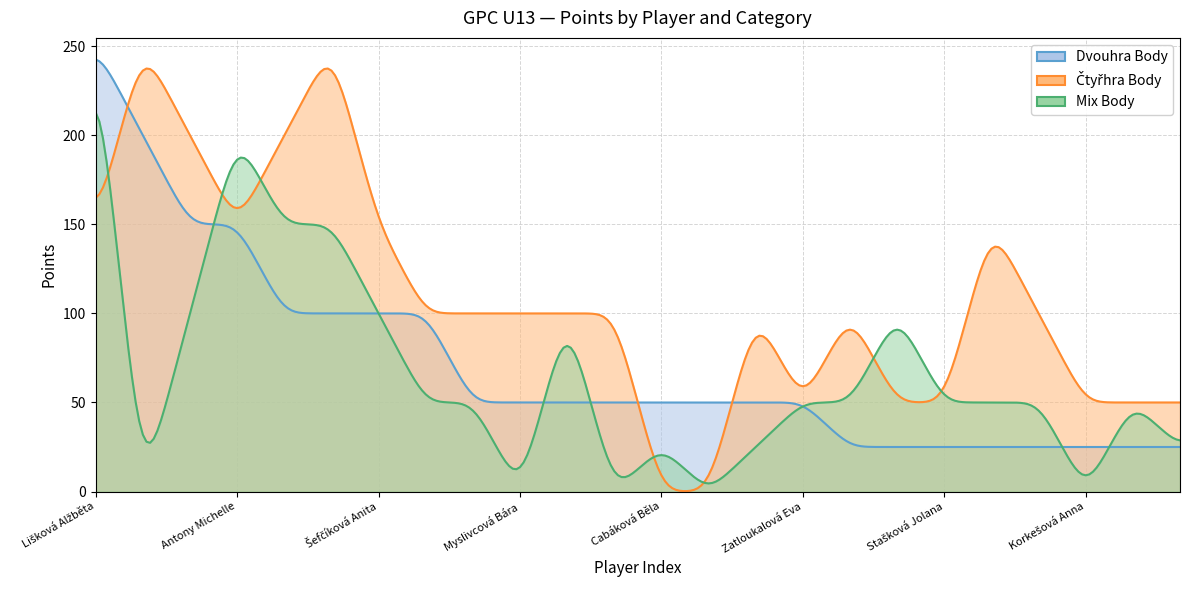

True or false: Dvouhra Body and Mix Body cross at least once.

True